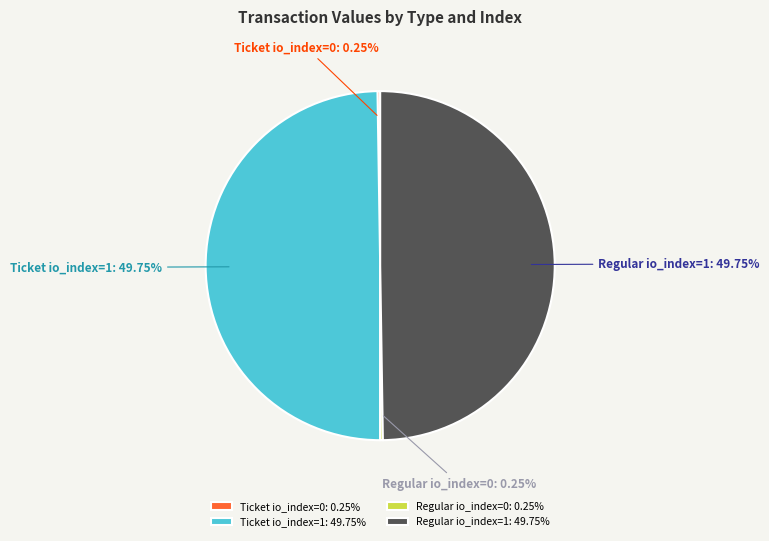

To the nearest percent, what is the average slice percentage?

25%